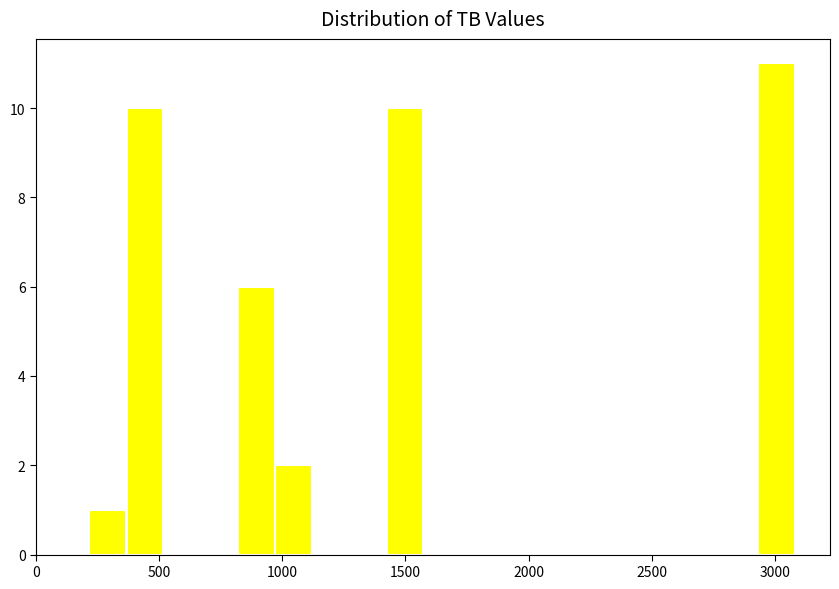

Read against the x-axis, roughly where is the centre of the tallest bar?

3000